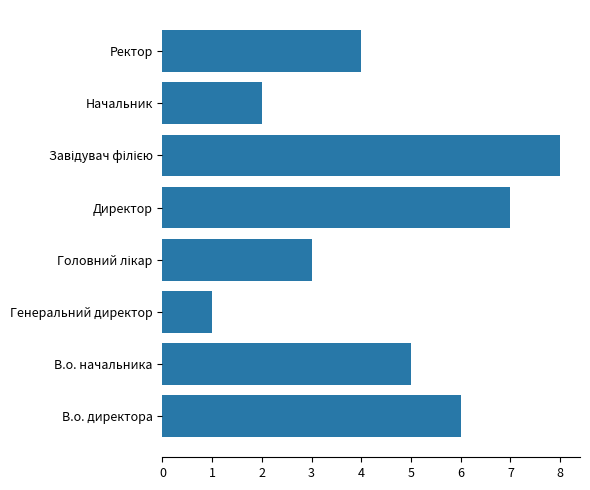

Does the chart contain stacked bars?

No